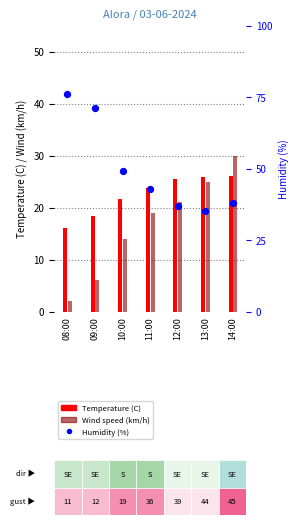

What are all the series names shown in the legend?

Temperature (C), Wind speed (km/h), Humidity (%)